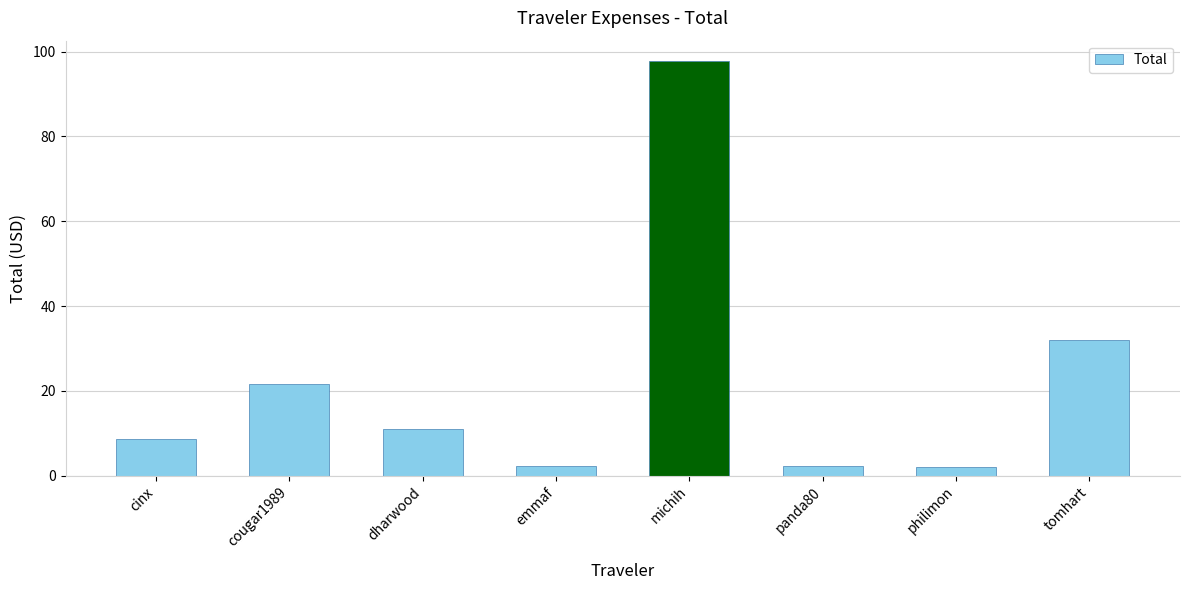

What is the difference between the maximum and minimum values?

95.7